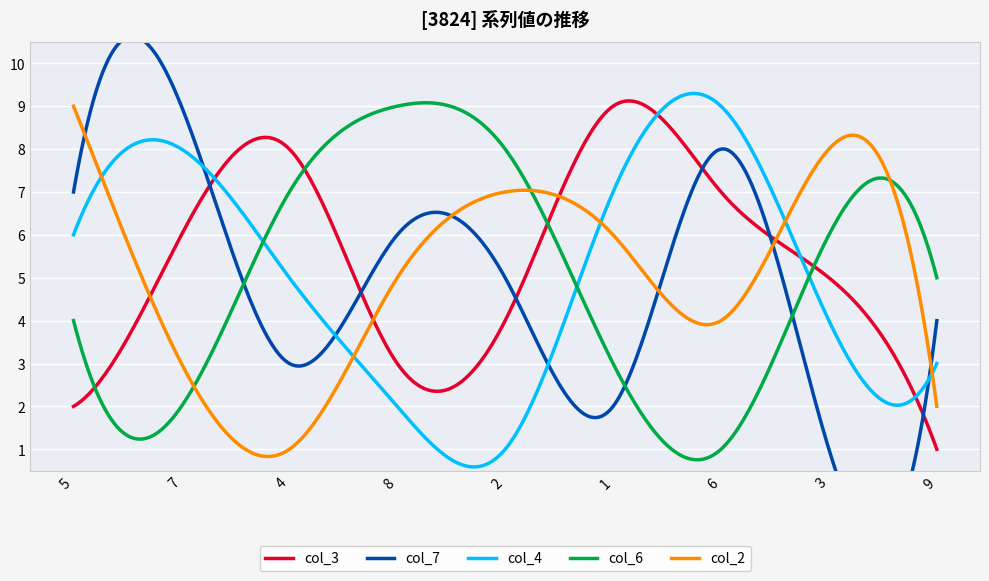

Which category has the lowest value in the col_7 series?

3